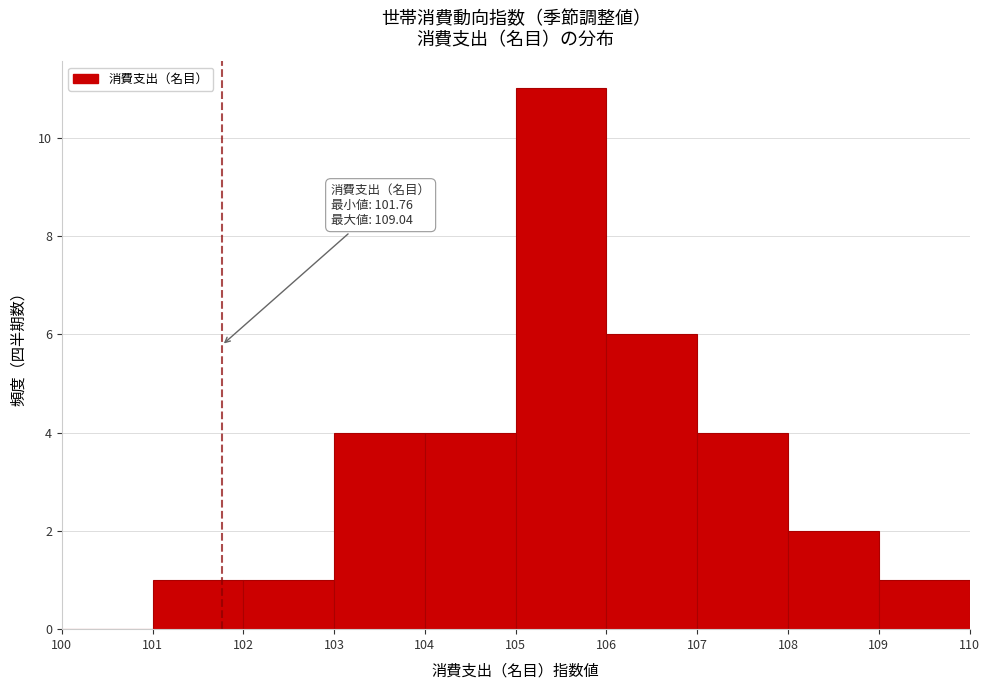

Over which range of the x-axis is the bar tallest?

105 to 106